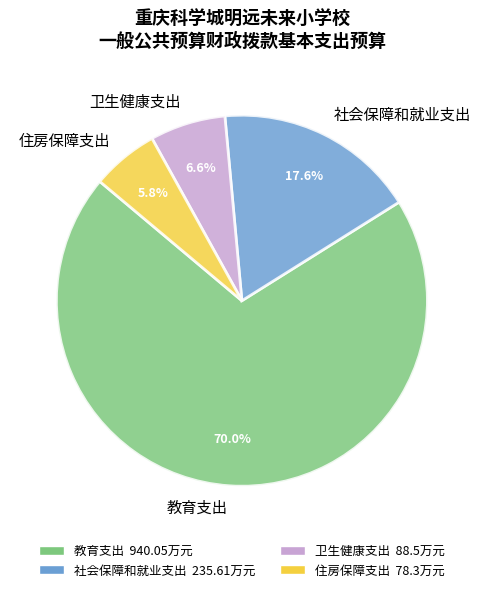

Is the sum of 住房保障支出 and 社会保障和就业支出 greater than half?

No